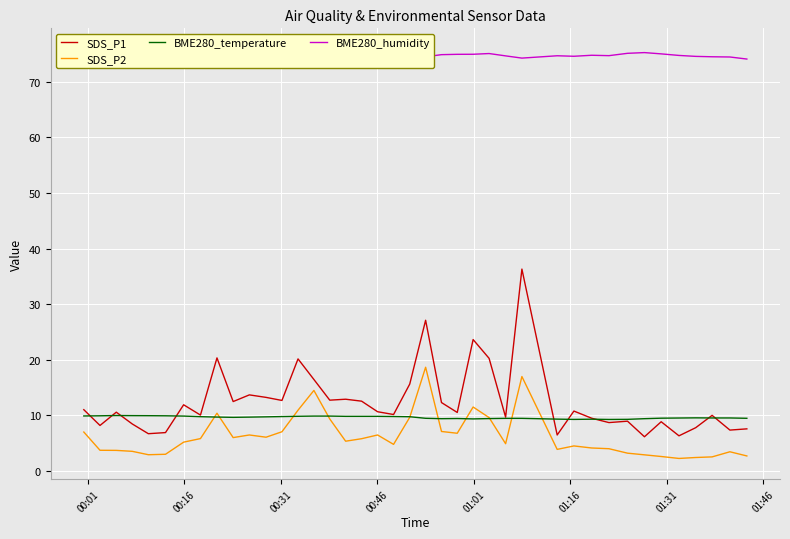

Reading left to right, extract all data points from this chart.

SDS_P1: 11.0	8.2	10.6	8.4	6.7	6.9	11.9	10.1	20.3	12.5	13.7	13.2	12.7	20.1	16.4	12.7	12.9	12.6	10.7	10.2	15.6	27.1	12.3	10.5	23.6	20.2	9.7	36.3	6.5	10.8	9.5	8.7	8.9	6.2	8.8	6.3	7.8	10.0	7.3	7.6
SDS_P2: 7.0	3.7	3.7	3.5	2.9	3.0	5.2	5.8	10.4	6.0	6.5	6.1	7.0	10.9	14.5	9.3	5.3	5.8	6.5	4.8	9.7	18.6	7.1	6.8	11.5	9.6	4.9	17.0	3.9	4.5	4.1	4.0	3.2	2.9	2.6	2.2	2.4	2.5	3.5	2.7
BME280_temperature: 9.9	9.9	10.0	9.9	9.9	9.9	9.9	9.8	9.7	9.6	9.7	9.7	9.8	9.8	9.9	9.9	9.8	9.8	9.8	9.8	9.8	9.5	9.4	9.4	9.4	9.4	9.5	9.5	9.3	9.3	9.3	9.3	9.3	9.4	9.5	9.5	9.6	9.5	9.5	9.5
BME280_humidity: 75.7	75.9	75.9	75.7	75.2	74.9	75.0	75.0	75.0	75.2	75.2	74.9	74.9	74.7	74.4	74.3	74.4	74.4	74.3	74.4	74.2	74.5	74.9	74.9	74.9	75.1	74.6	74.2	74.7	74.6	74.8	74.7	75.1	75.2	75.0	74.7	74.5	74.5	74.4	74.1